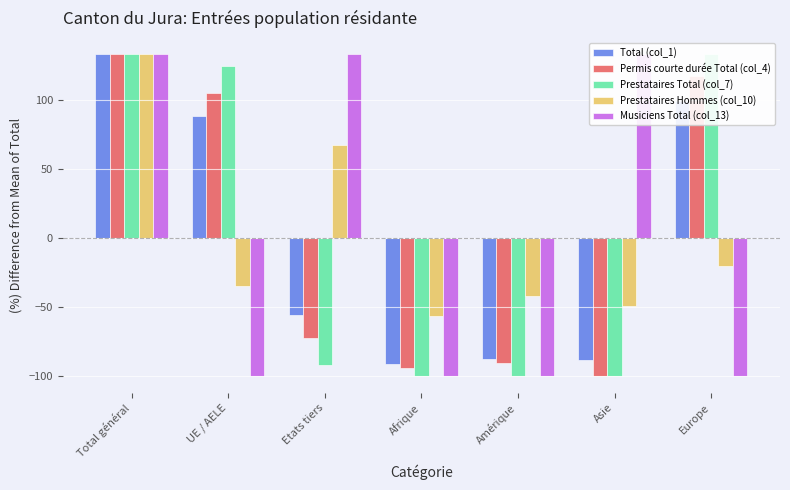

What is the label of the 6th bar from the left?

Asie